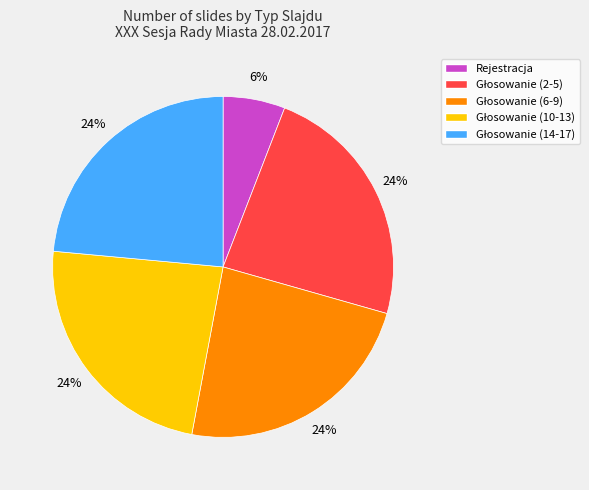

Is there any slice that represents more than half of the pie?

No